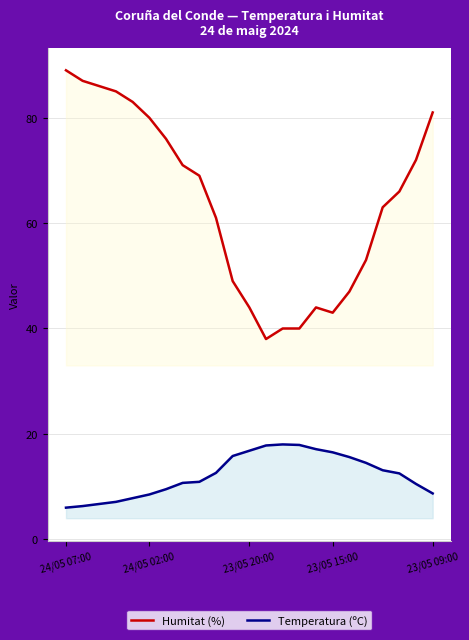

True or false: Humitat (%) and Temperatura (ºC) intersect in this chart.

False